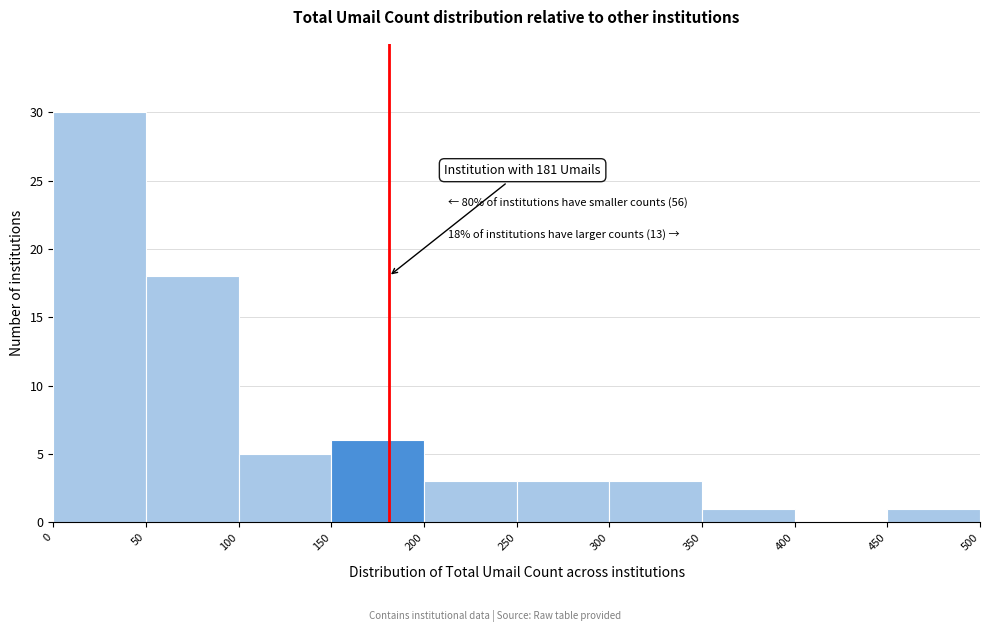

Over which range of the x-axis is the bar tallest?

0 to 50